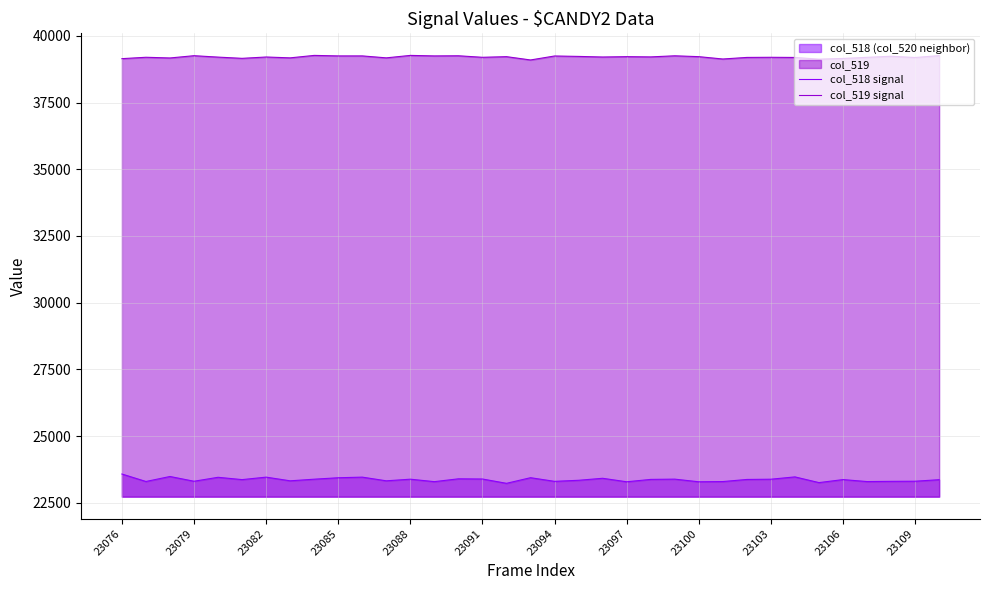

True or false: col_518 signal and col_519 signal intersect in this chart.

False